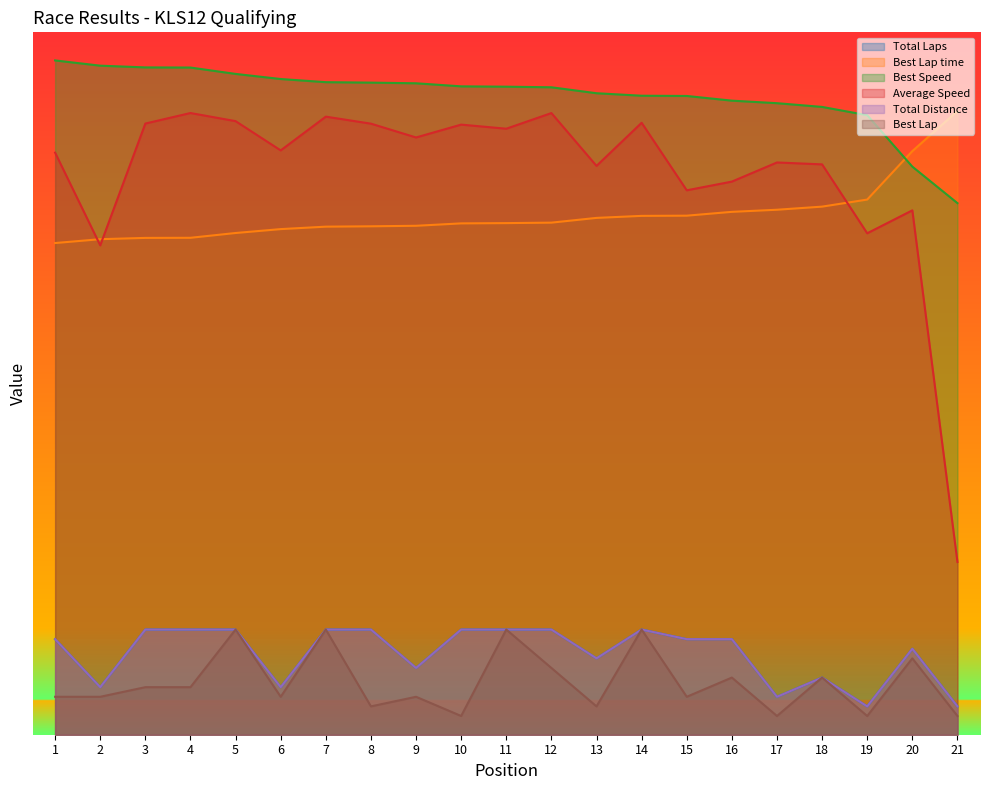

What is the smallest value displayed?

2.0